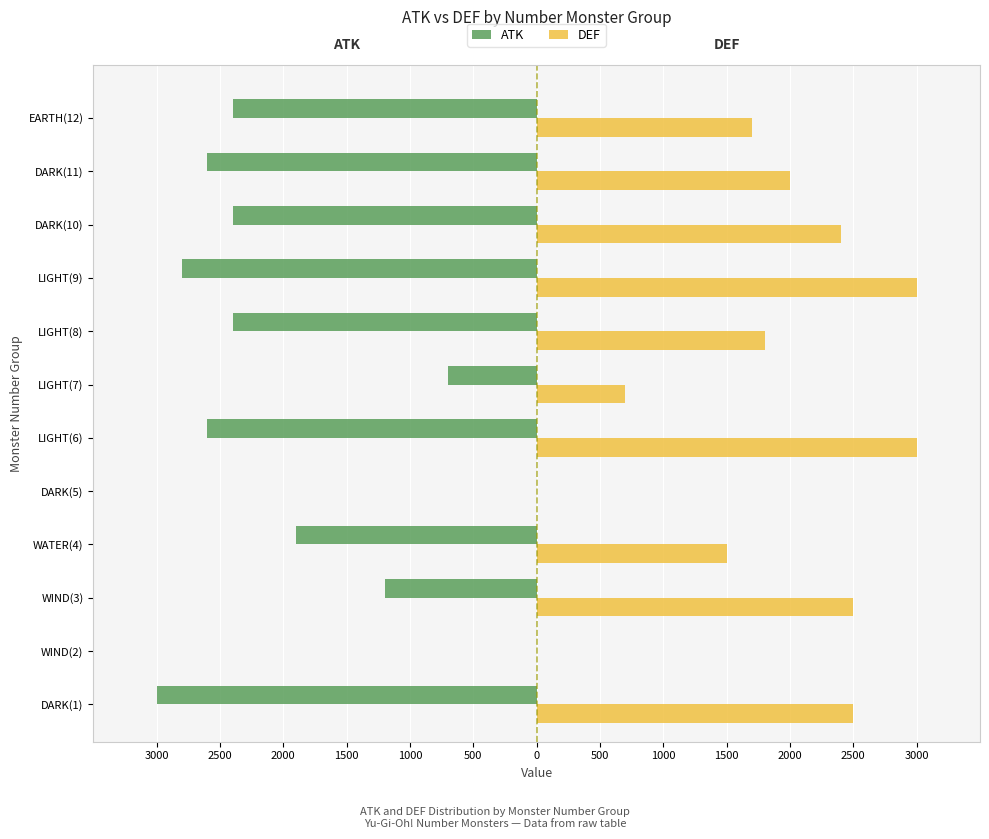

What are all the series names shown in the legend?

ATK, DEF